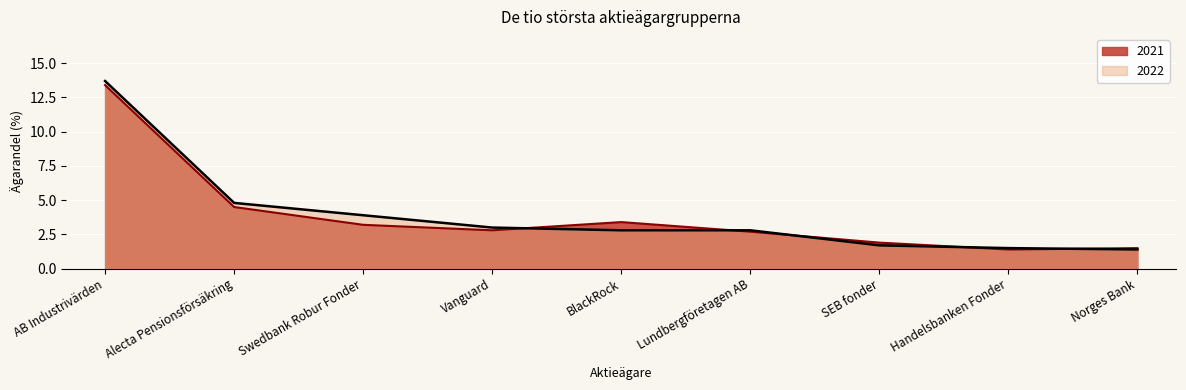

Rank the categories by 2021 value from lowest to highest.

Handelsbanken Fonder, Norges Bank, SEB fonder, Lundbergföretagen AB, Vanguard, Swedbank Robur Fonder, BlackRock, Alecta Pensionsförsäkring, AB Industrivärden